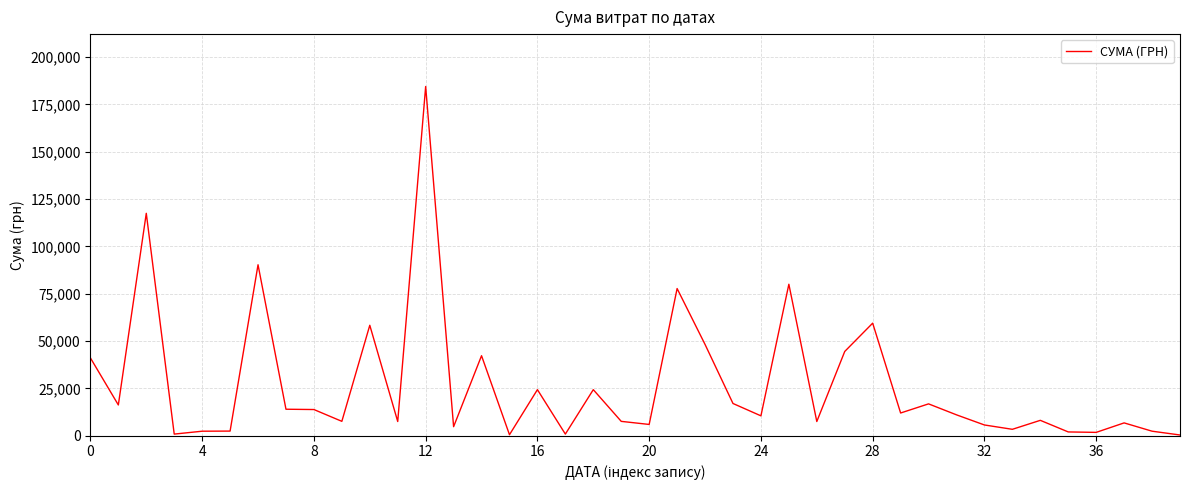

What is the difference between the maximum and minimum values?

184047.4